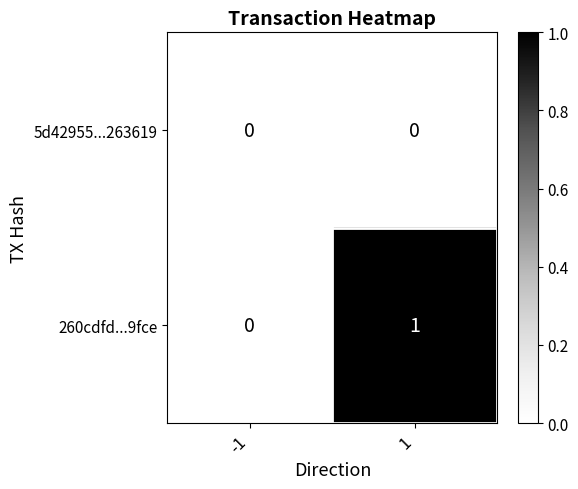

Reading right to left, list all the values displayed in this chart.

5d42955...263619: 1=0	-1=0
260cdfd...9fce: 1=1	-1=0